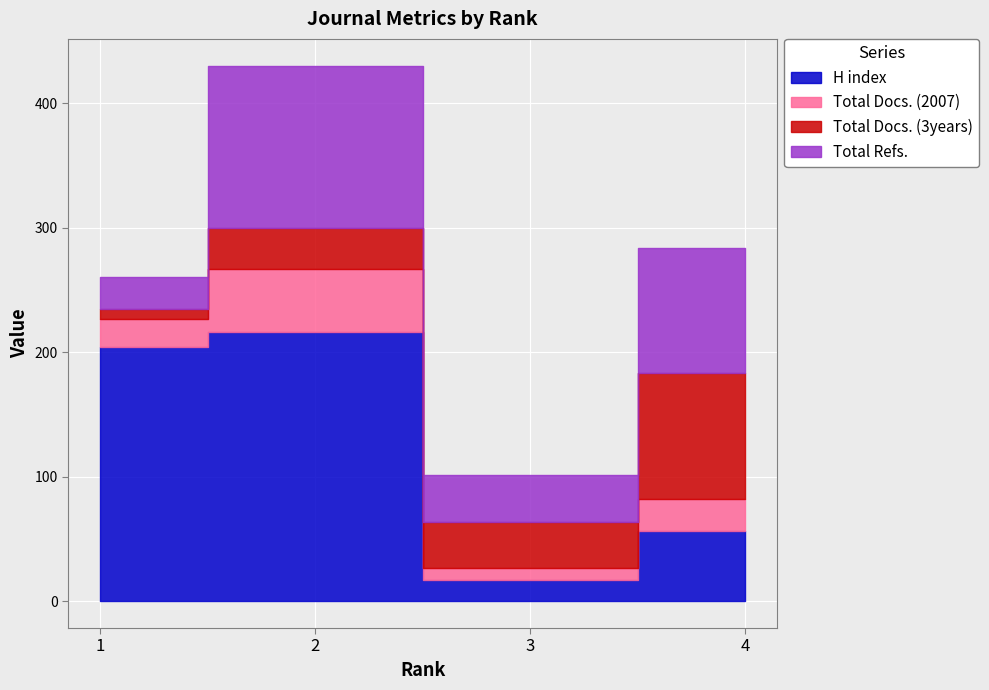

The Total Refs. series shows 63 at 2. True or false?

False